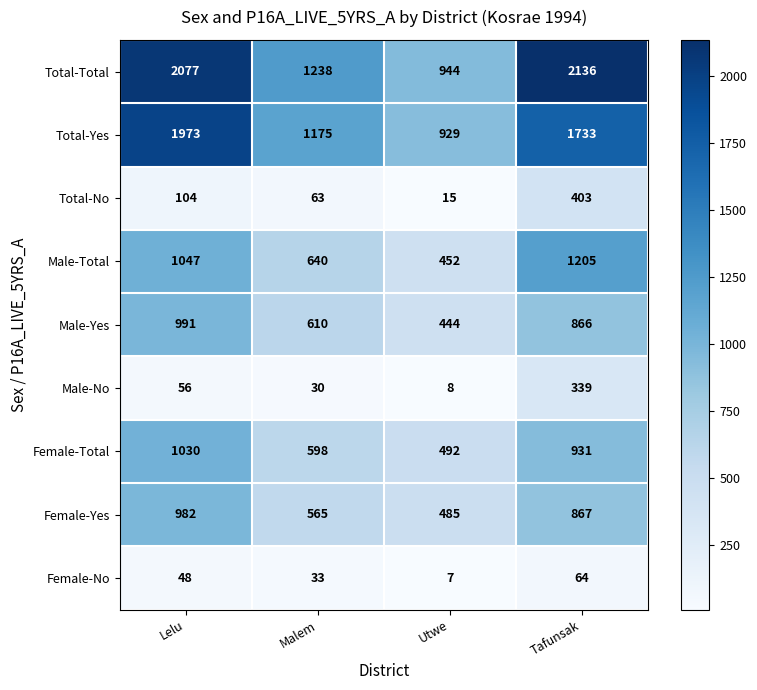

What is the sum of the Female-Total values at Malem and Utwe?

1090